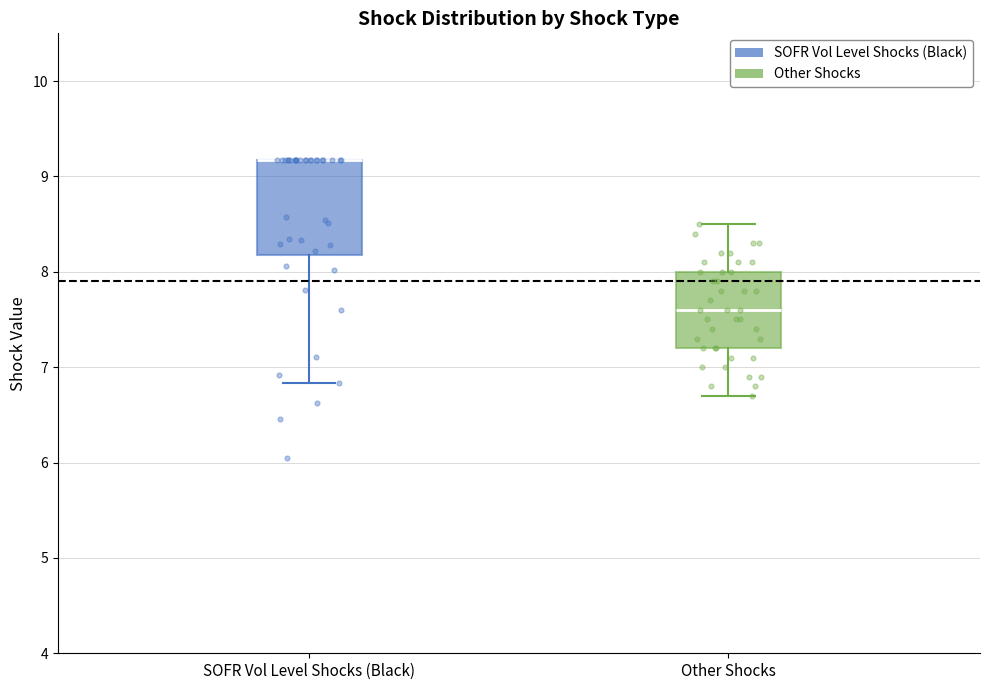

Reading left to right, read every box against the y-axis: the position of its median line, the range the box covers, and the ends of its whiskers. The values are not printed on the chart, so give them approximately, as read against the axis.

SOFR Vol Level Shocks (Black): median 9.2 (drawn on the box's upper edge), box 8.2 to 9.2, whiskers 6.8 to 9.2
Other Shocks: median 7.6, box 7.2 to 8.0, whiskers 6.7 to 8.5